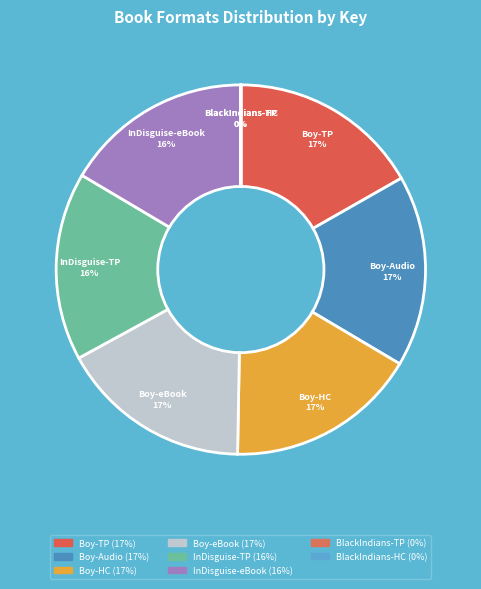

To the nearest percent, what is the average slice percentage?

12%